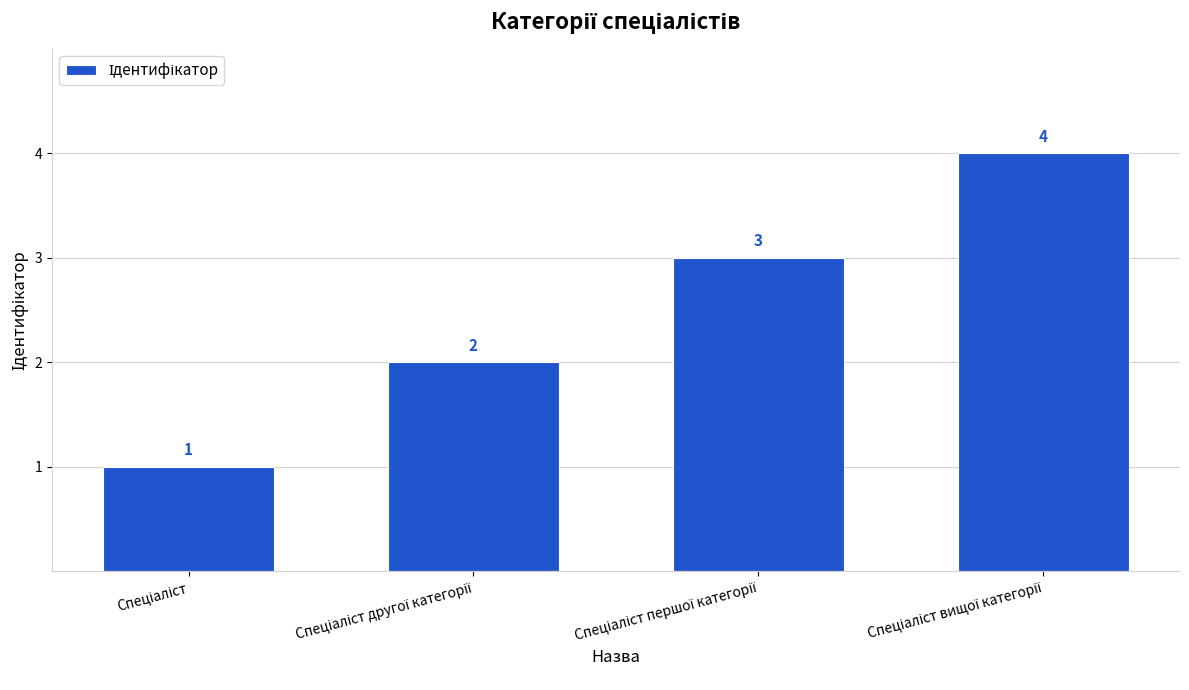

What is the value of the 4th bar from the left?

4